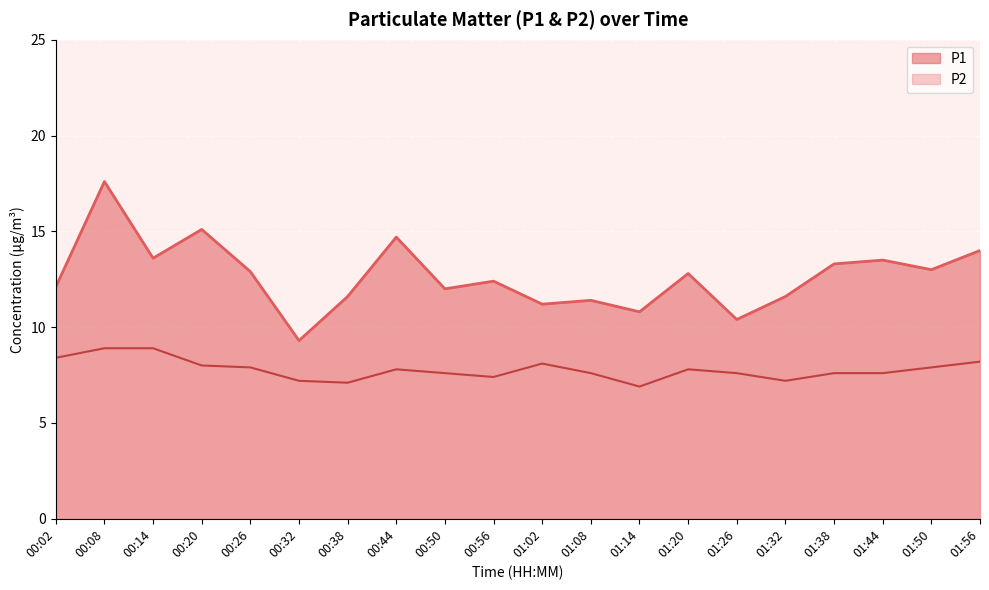

What are all the series names shown in the legend?

P1, P2